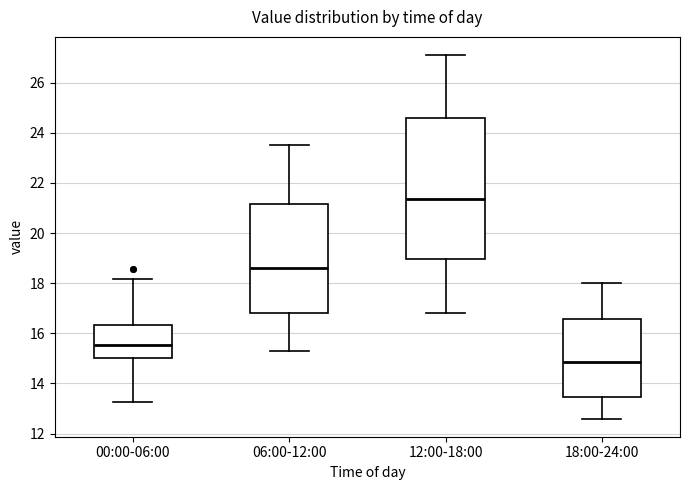

Reading left to right, read every box against the y-axis: the position of its median line, the range the box covers, and the ends of its whiskers. The values are not printed on the chart, so give them approximately, as read against the axis.

00:00-06:00: median 15.6, box 15.0 to 16.4, whiskers 13.2 to 18.2
06:00-12:00: median 18.6, box 16.8 to 21.2, whiskers 15.4 to 23.6
12:00-18:00: median 21.4, box 19.0 to 24.6, whiskers 16.8 to 27.2
18:00-24:00: median 14.8, box 13.4 to 16.6, whiskers 12.6 to 18.0